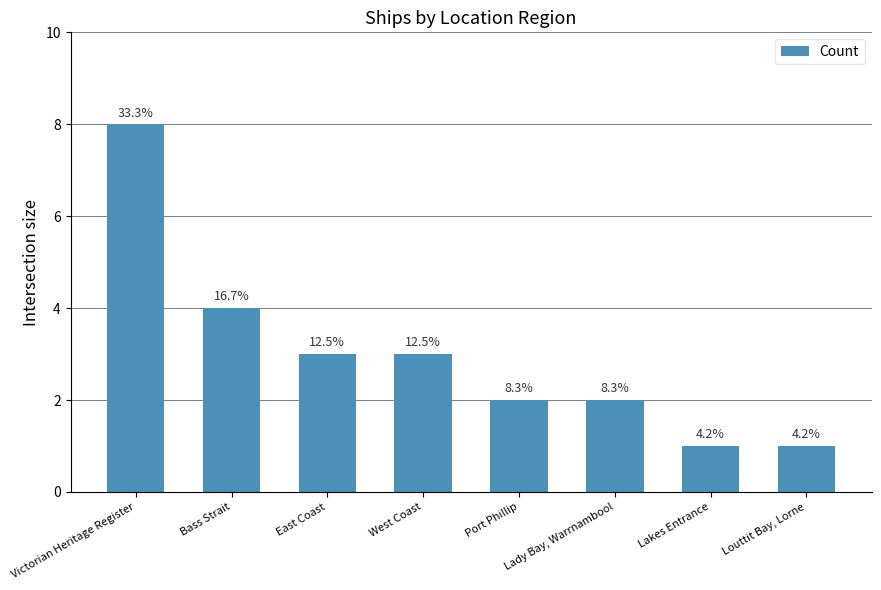

What is the sum of all values?

24